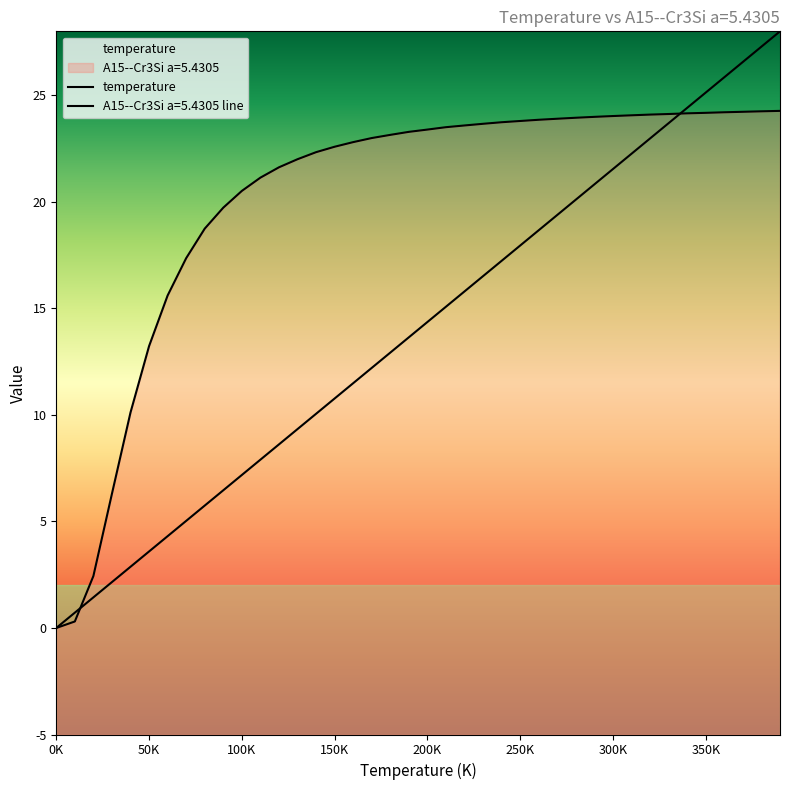

What is the total value across all series at 130?

31.3